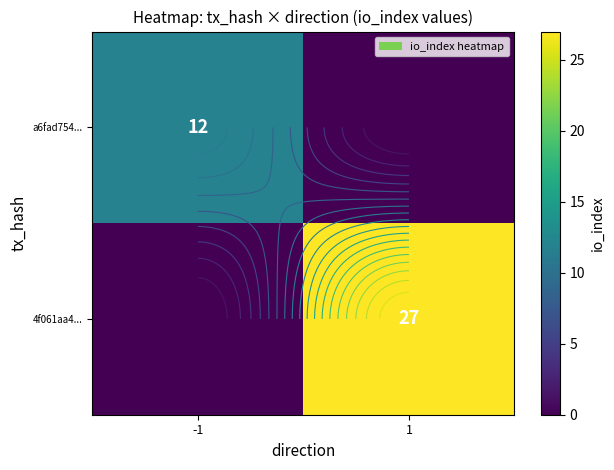

Rank the series by their maximum value, from highest to lowest.

4f061aa4..., a6fad754...